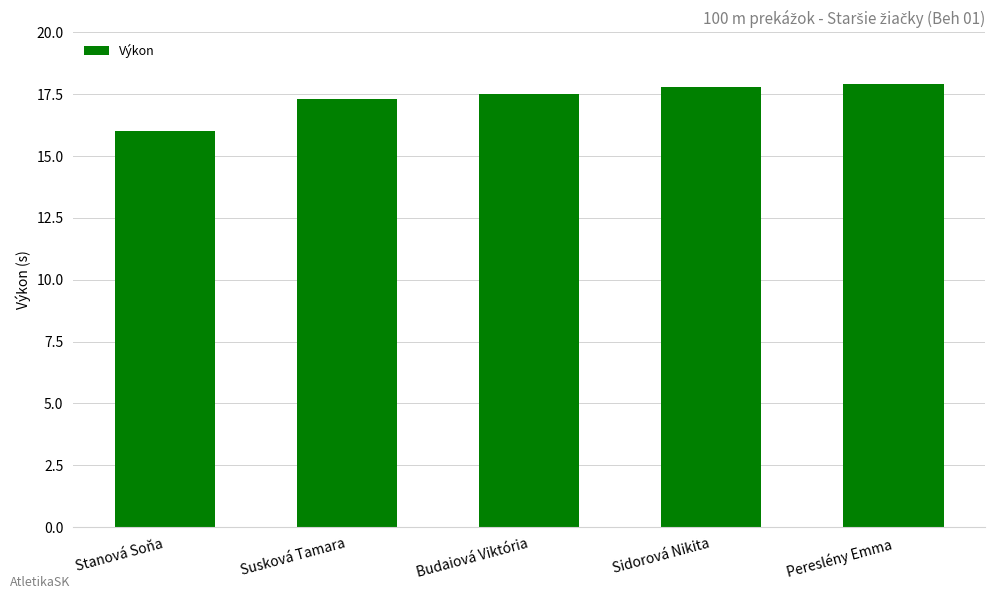

Count the number of data series in this chart.

1